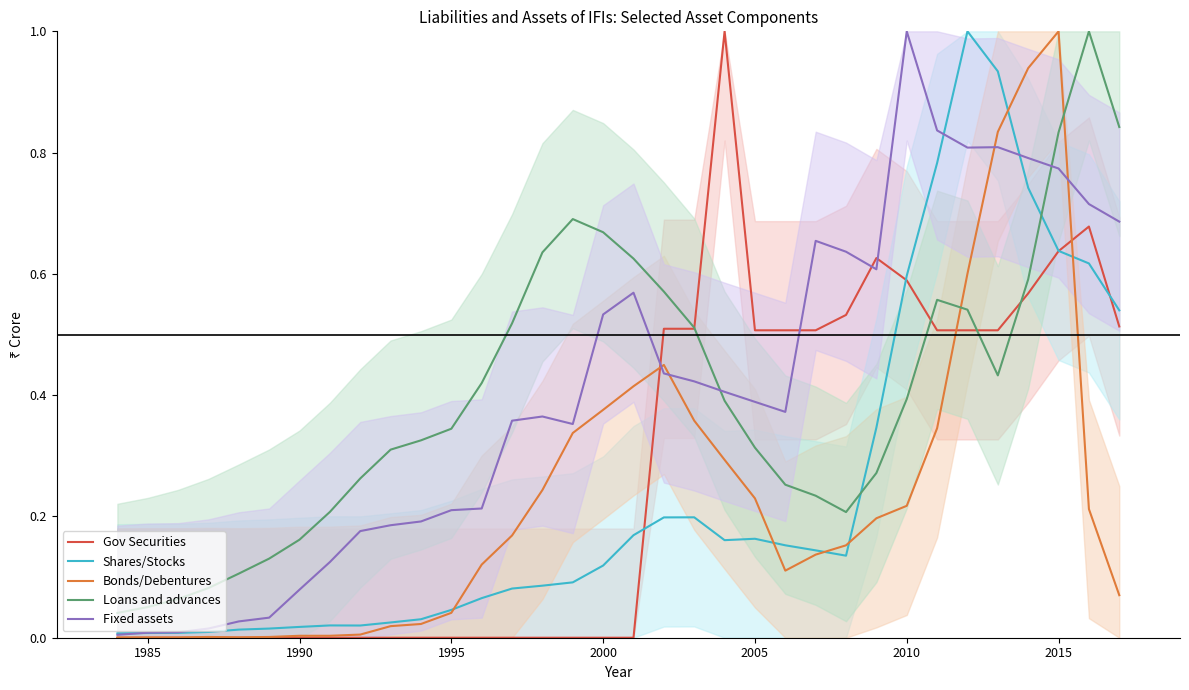

List the series in order of their peak value, highest first.

Gov Securities, Shares/Stocks, Bonds/Debentures, Loans and advances, Fixed assets